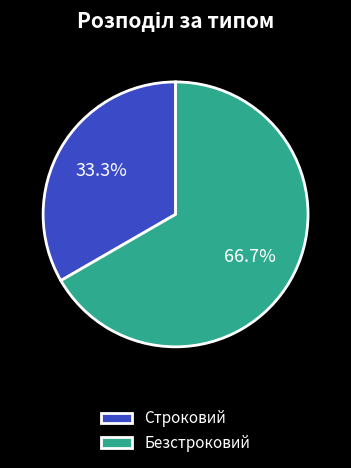

To the nearest percent, what is the combined percentage of Строковий and Безстроковий?

100%